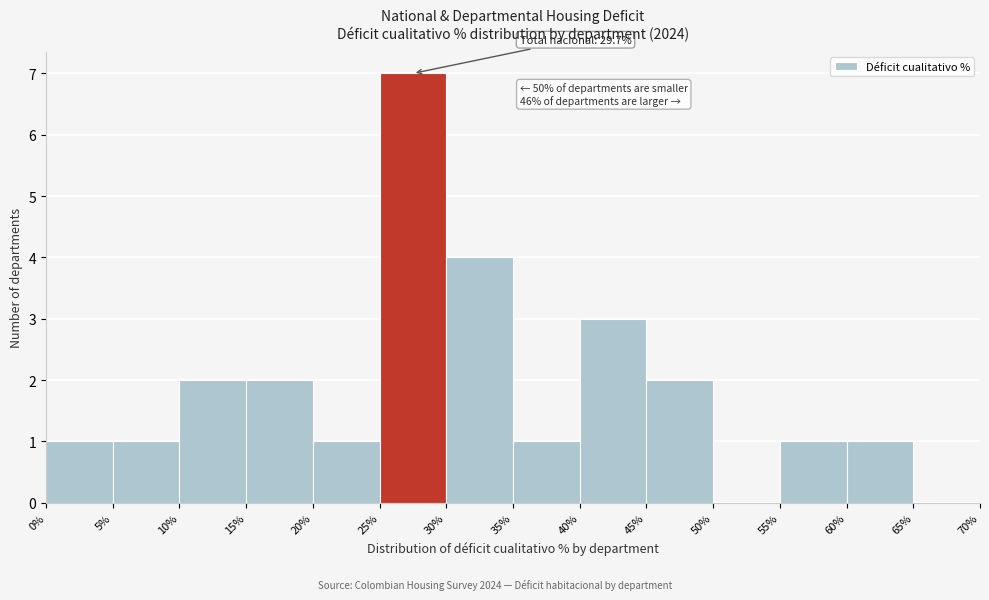

Which range on the x-axis has the tallest bar?

25% to 30%